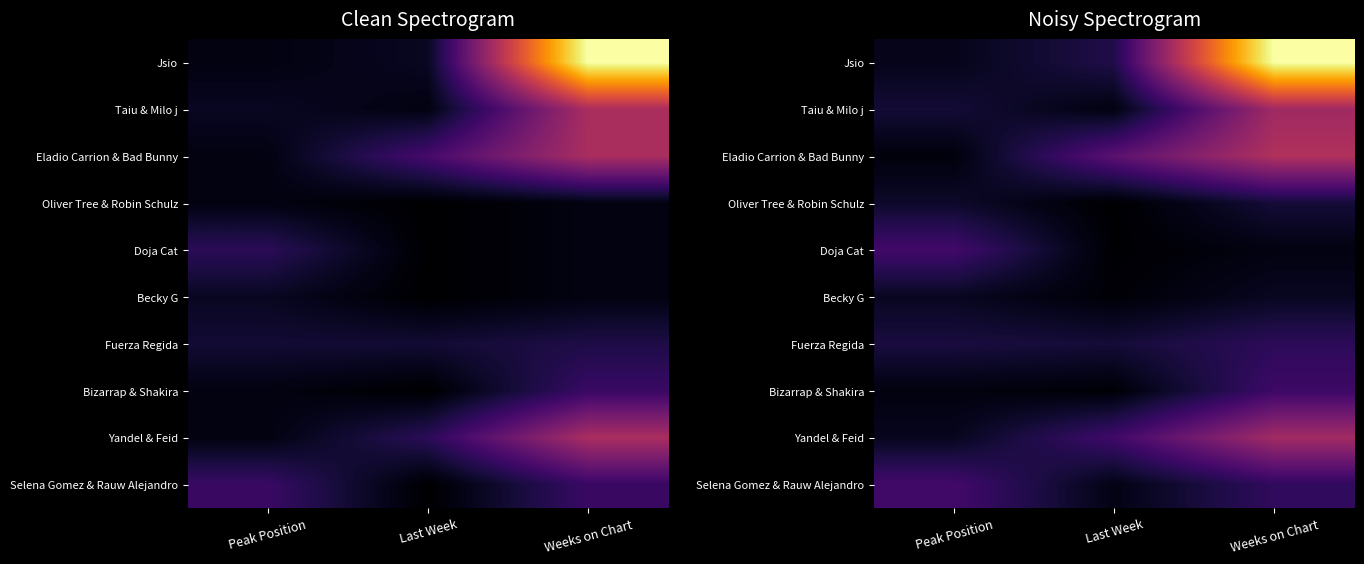

How many series are shown in this chart?

10